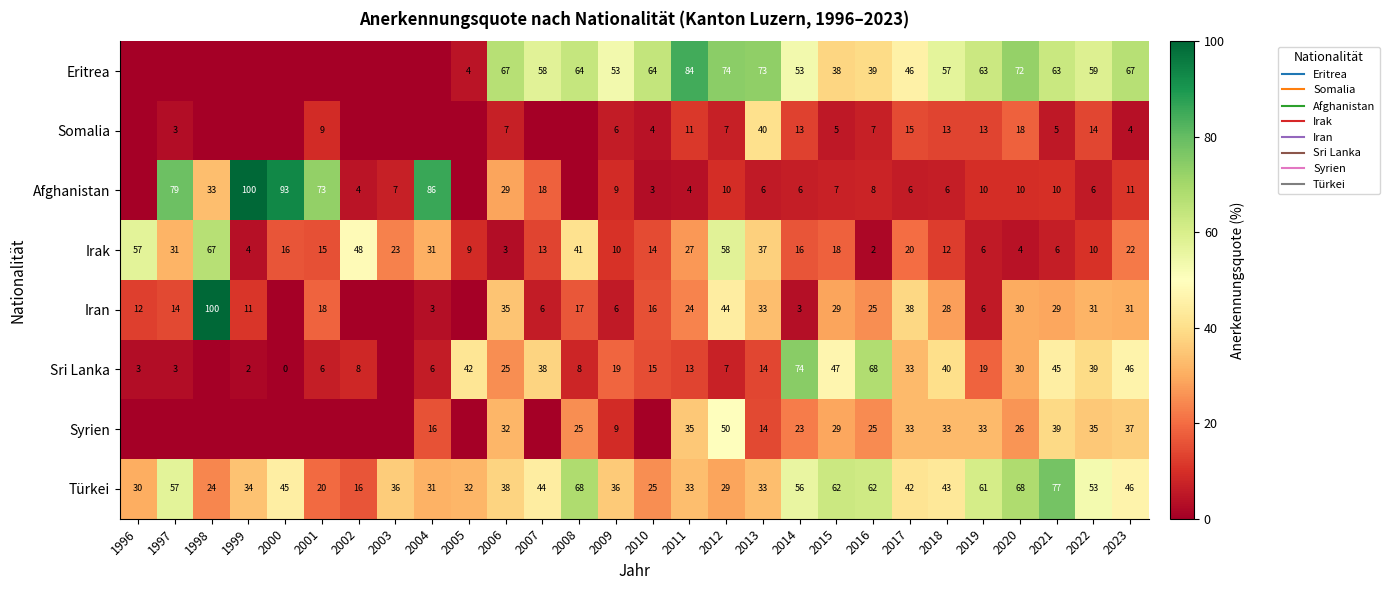

How many categories are shown in the chart?

28